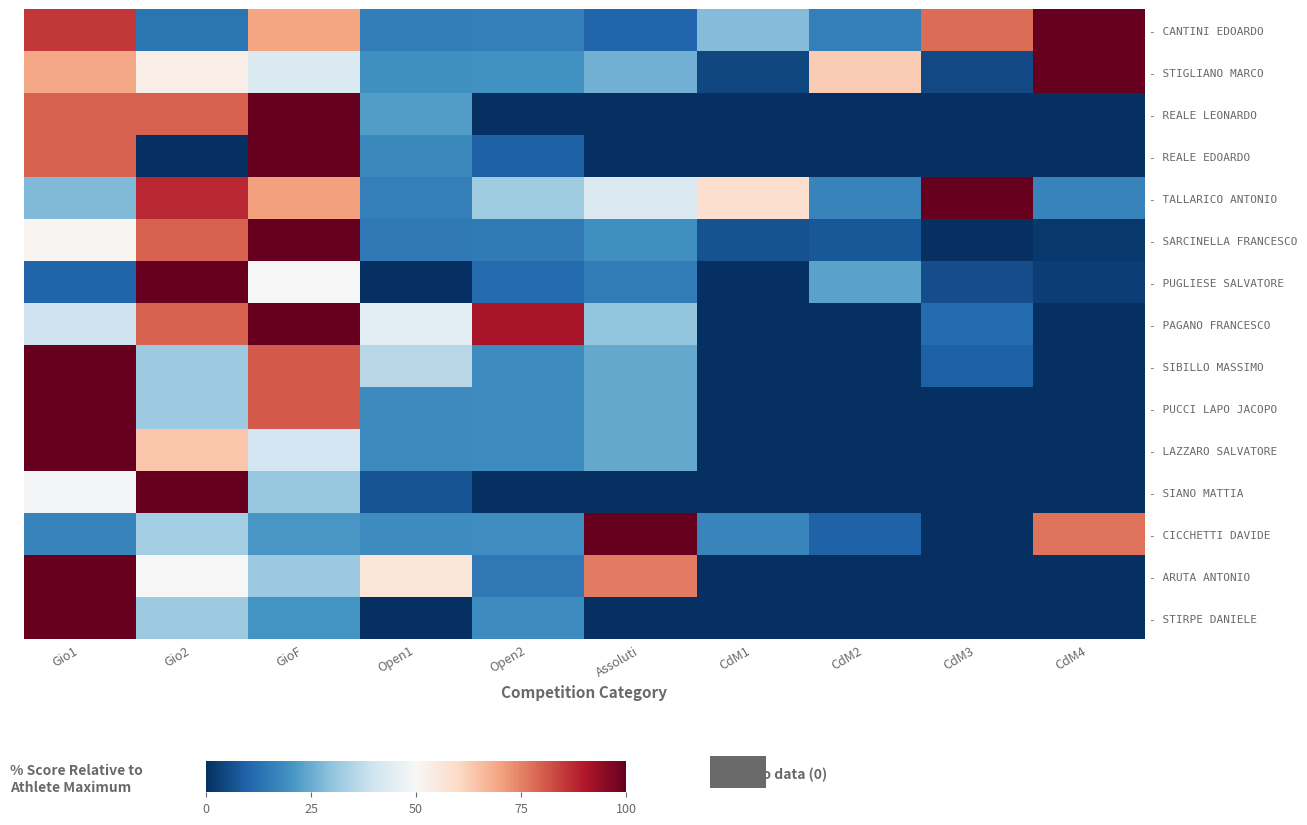

What is the total value across all series at Assoluti?

392.5